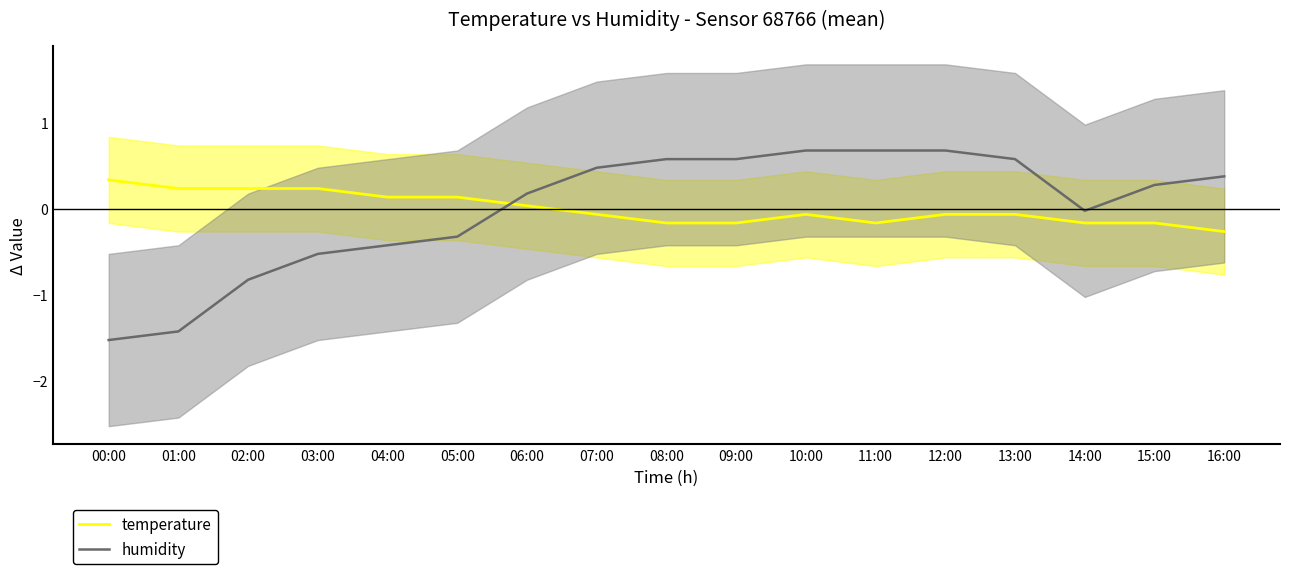

Which series has the widest spread of values?

humidity